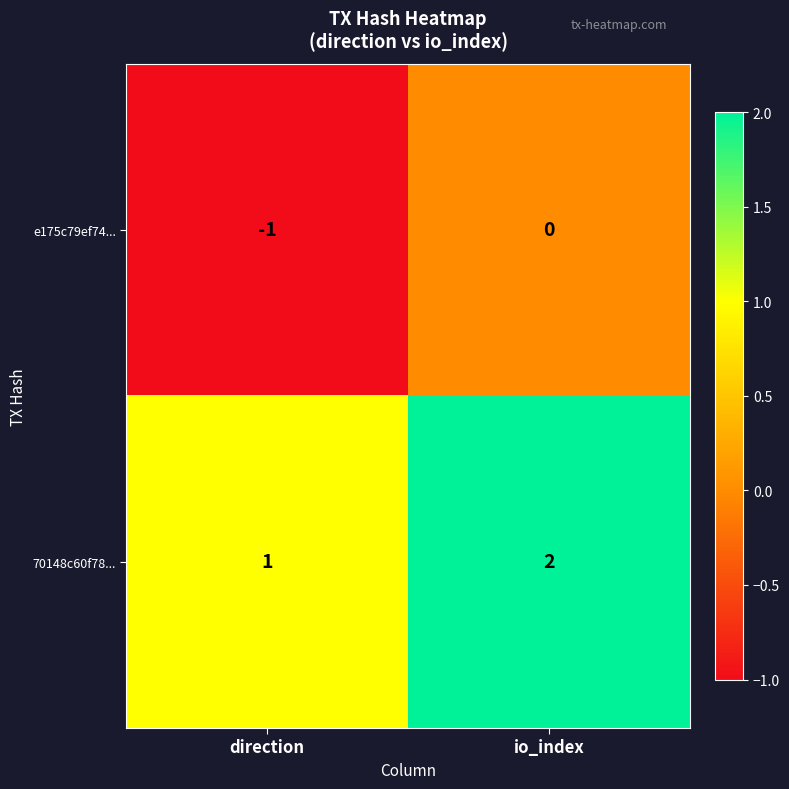

Reading left to right, list all the values displayed in this chart.

e175c79ef74...: direction=-1	io_index=0
70148c60f78...: direction=1	io_index=2